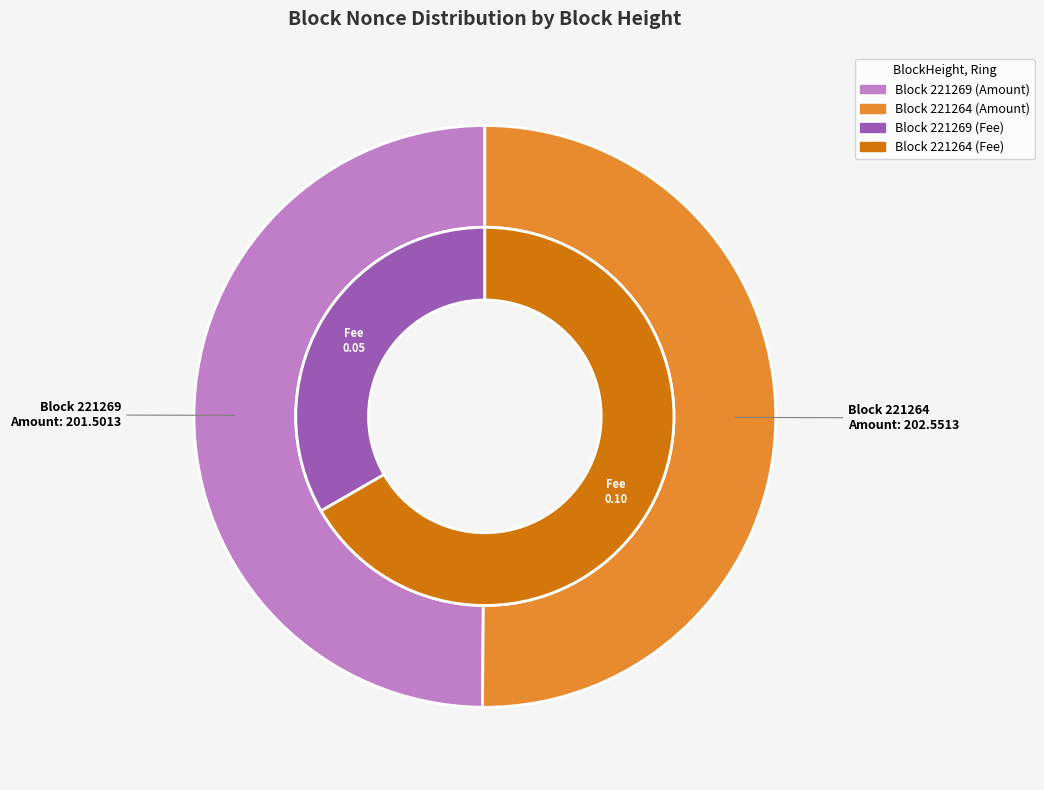

Count the number of slices in the pie.

2